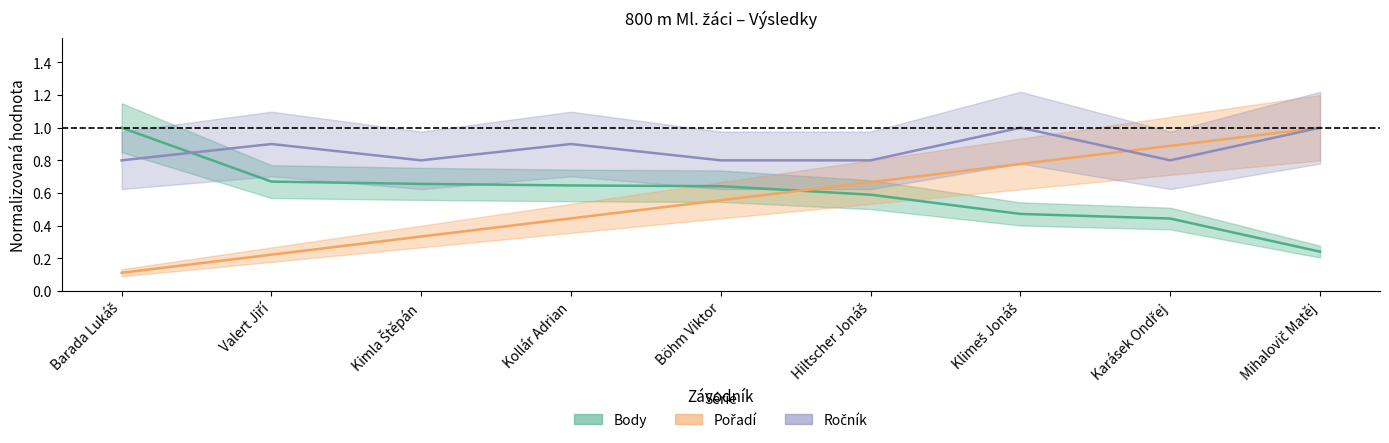

What are all the series names shown in the legend?

Pořadí, Body, Ročník